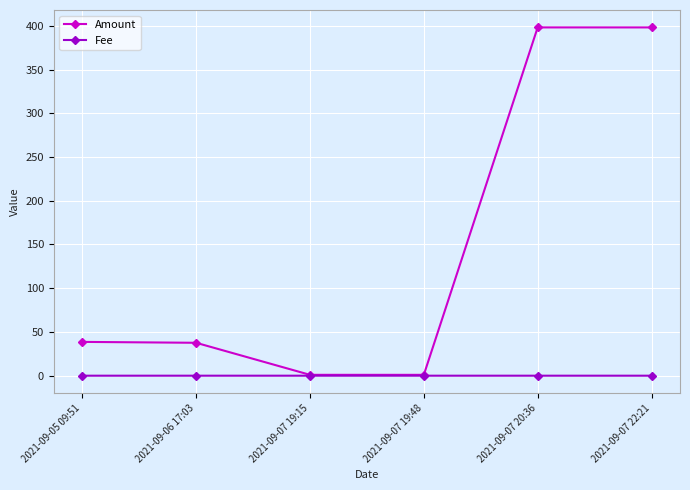

In Fee, how many points are lower than both neighbors (excluding endpoints)?

1